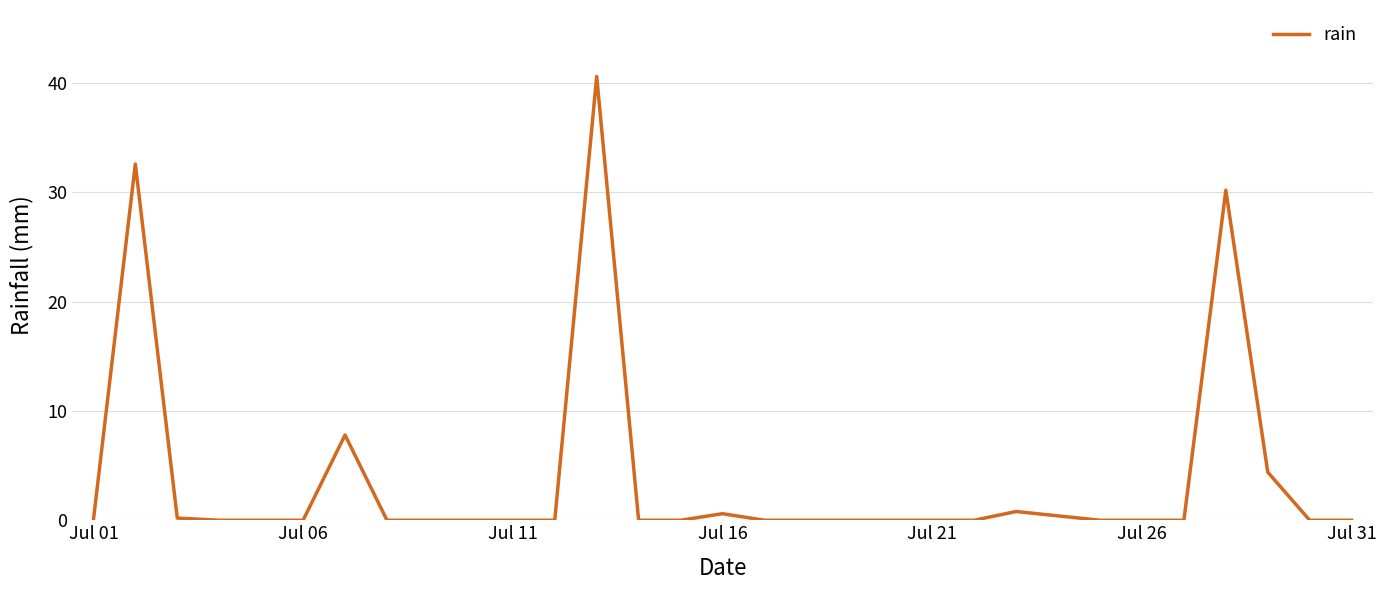

Does the chart have visible grid lines?

Yes